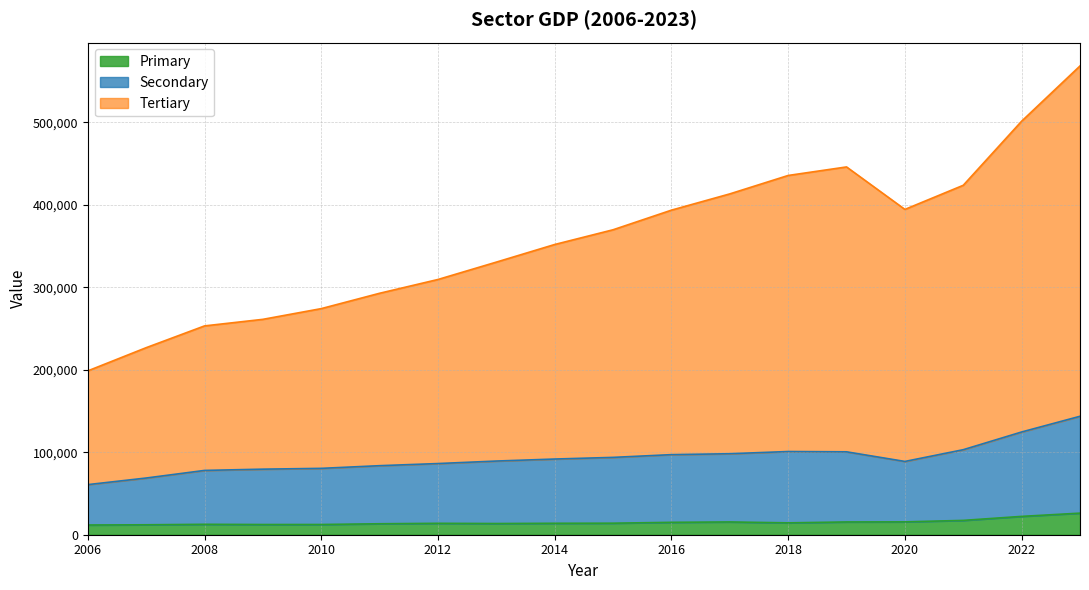

True or false: Secondary and Primary cross at least once.

False